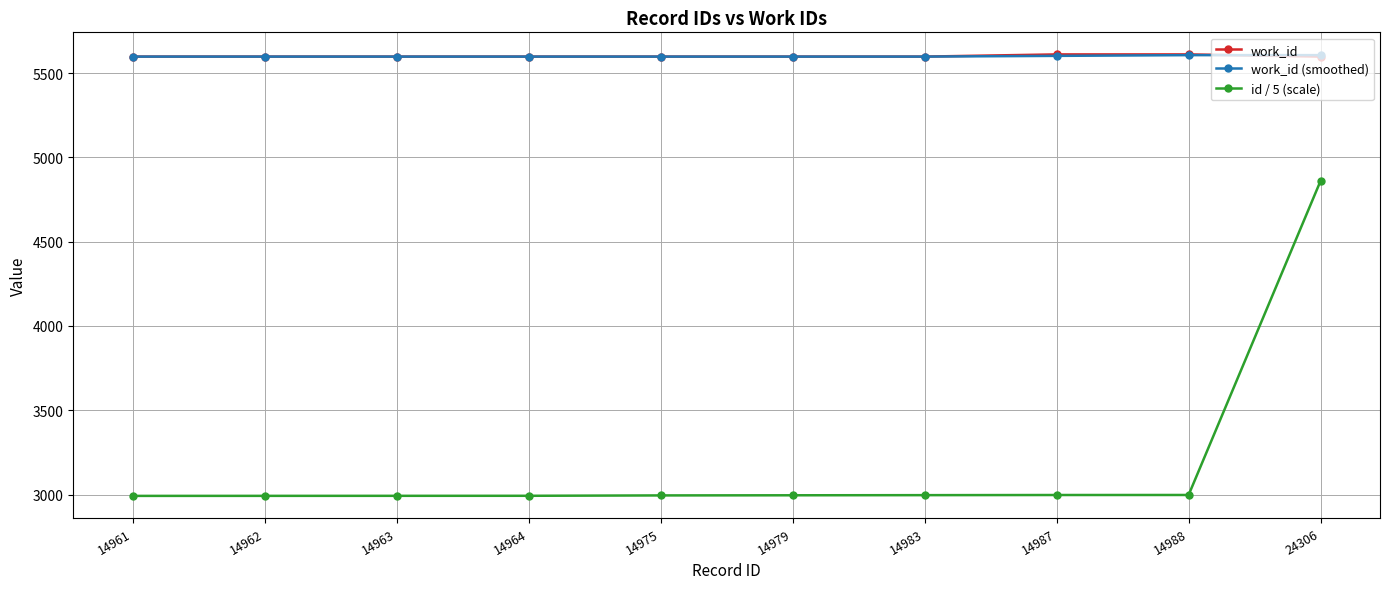

Which series has the largest range (max minus min)?

id / 5 (scale)